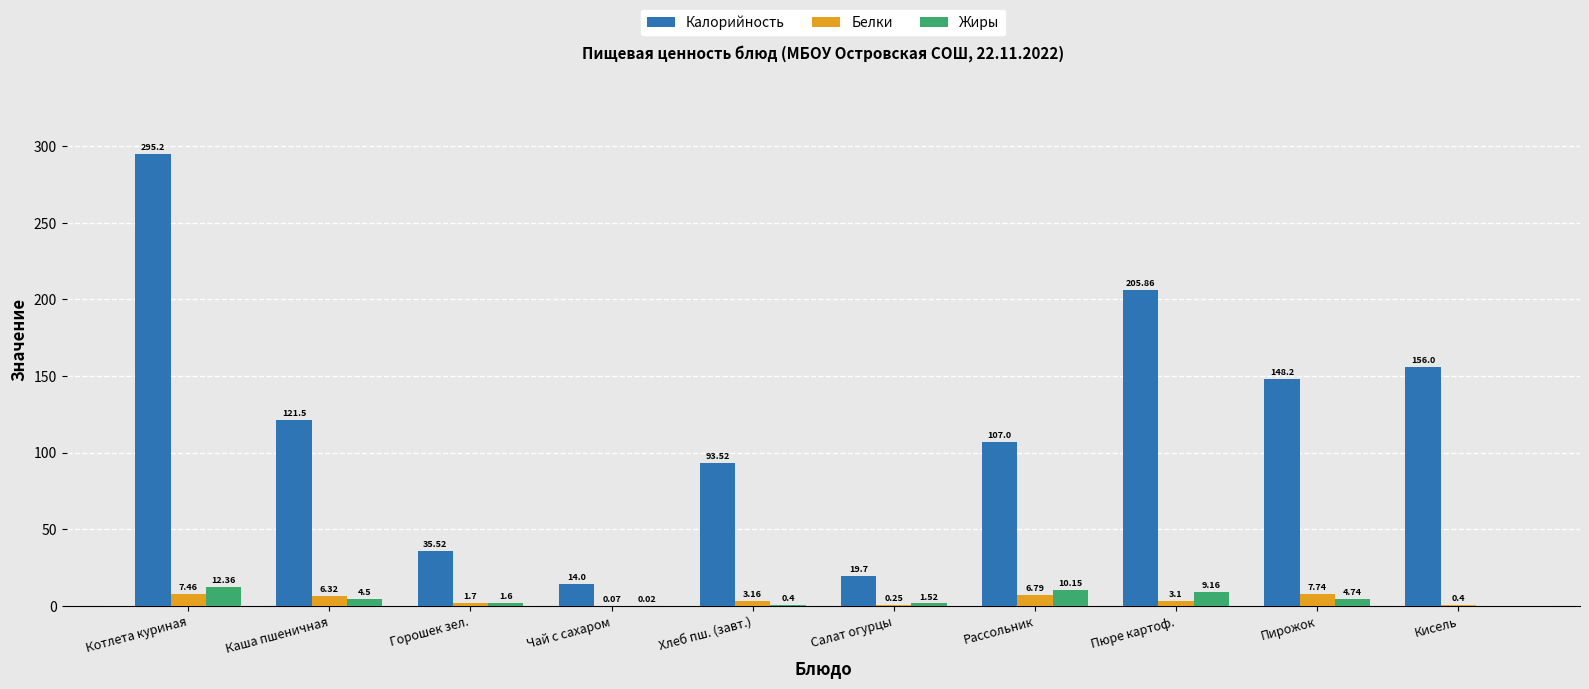

At which category is the sum across all series the highest?

Котлета куриная